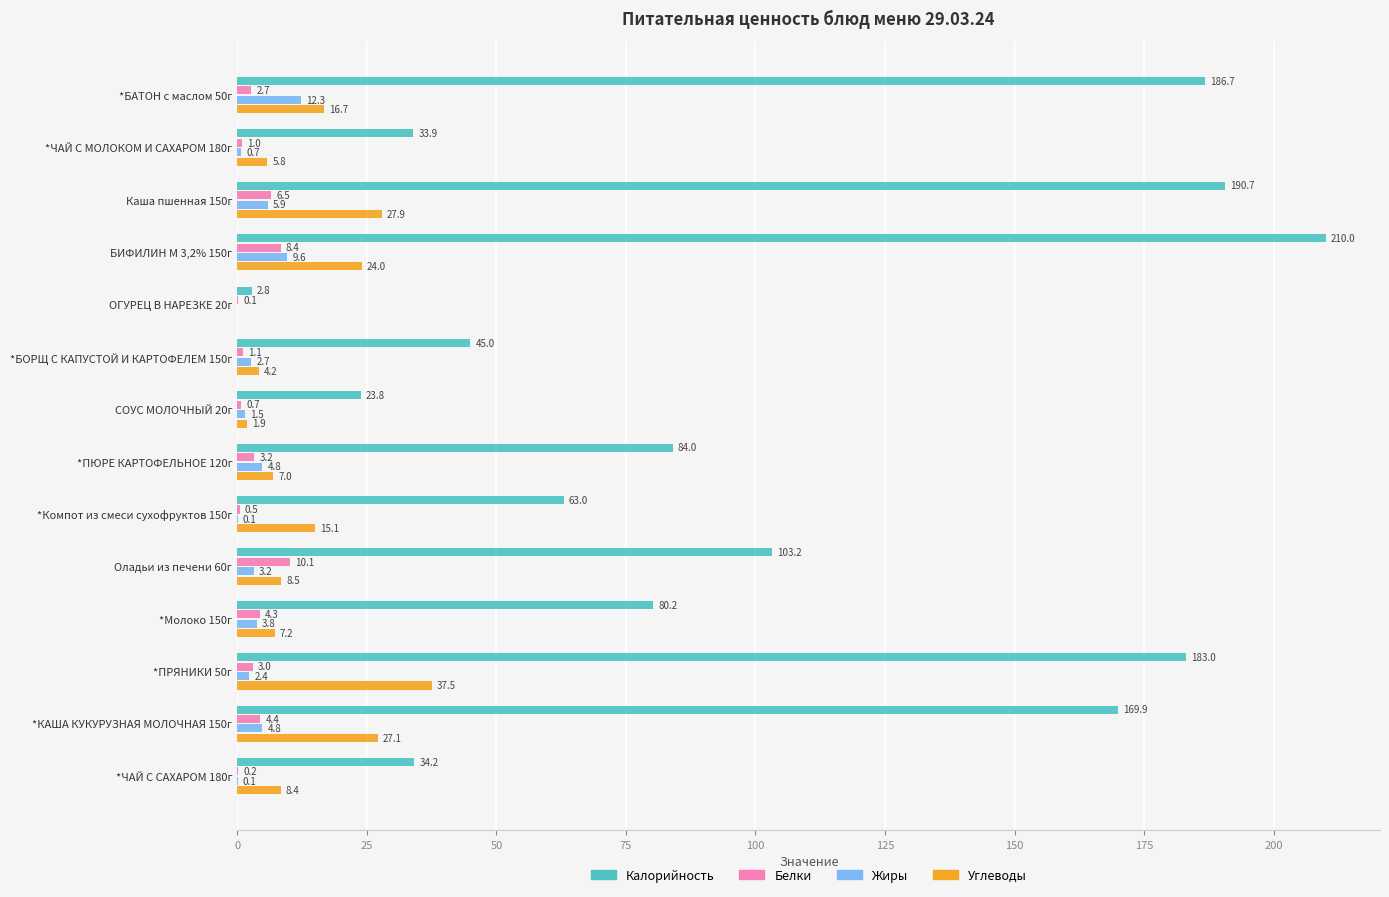

Count the number of data series in this chart.

4